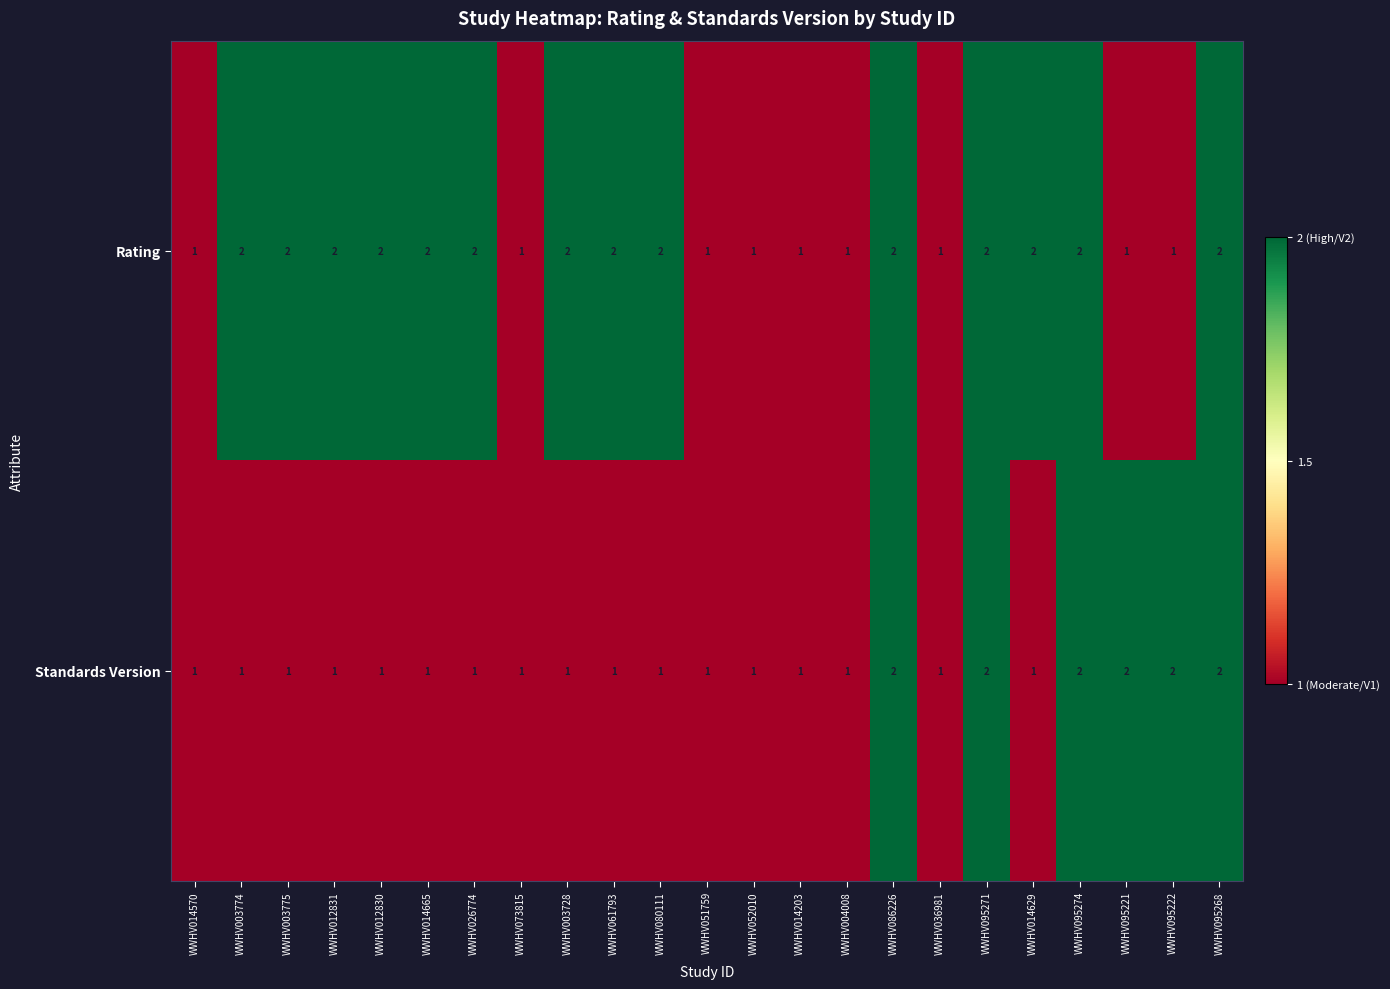

How many series are shown in this chart?

2